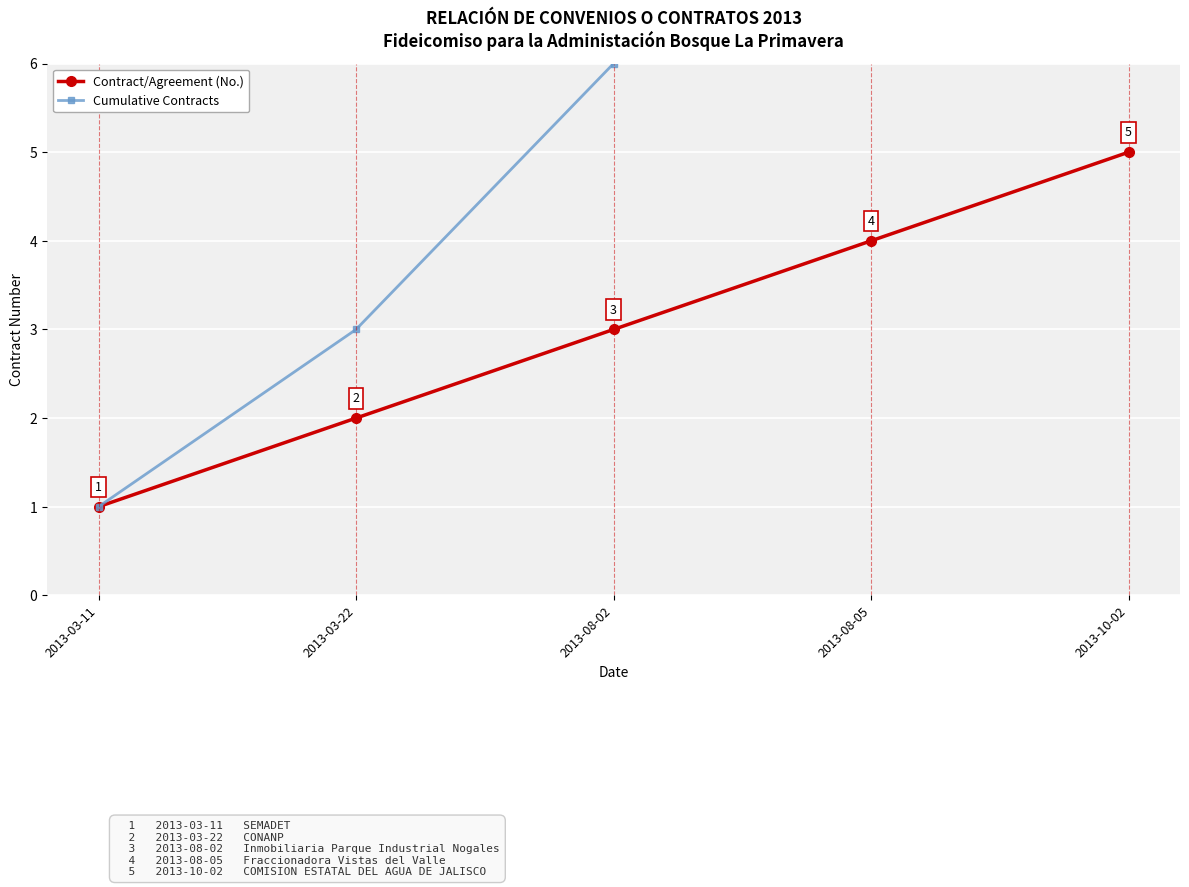

The Cumulative Contracts series shows 3 at 2013-03-22. True or false?

True